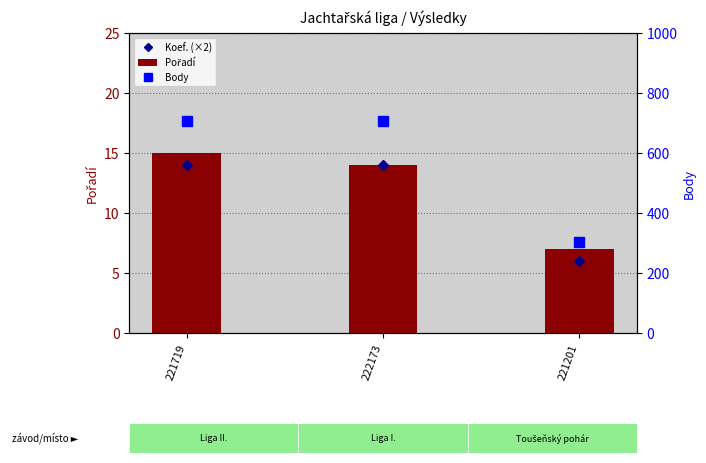

Reading left to right, list all the values displayed in this chart.

Koef. (×2): 14	14	6
Pořadí: 15	14	7
Body: 707	707	303